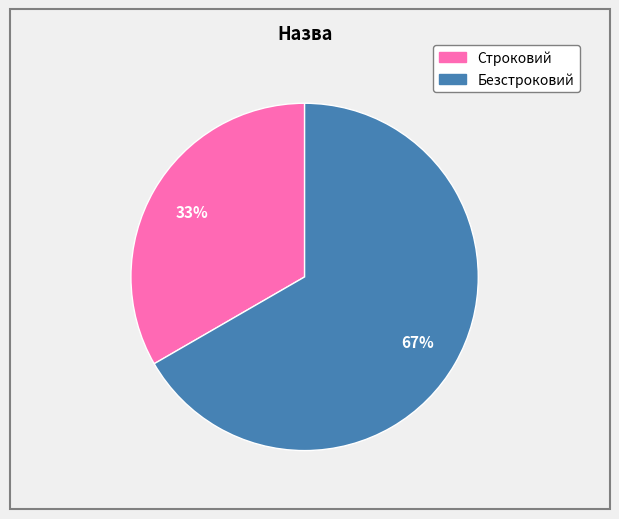

To the nearest percent, what is the combined percentage of Безстроковий and Строковий?

100%